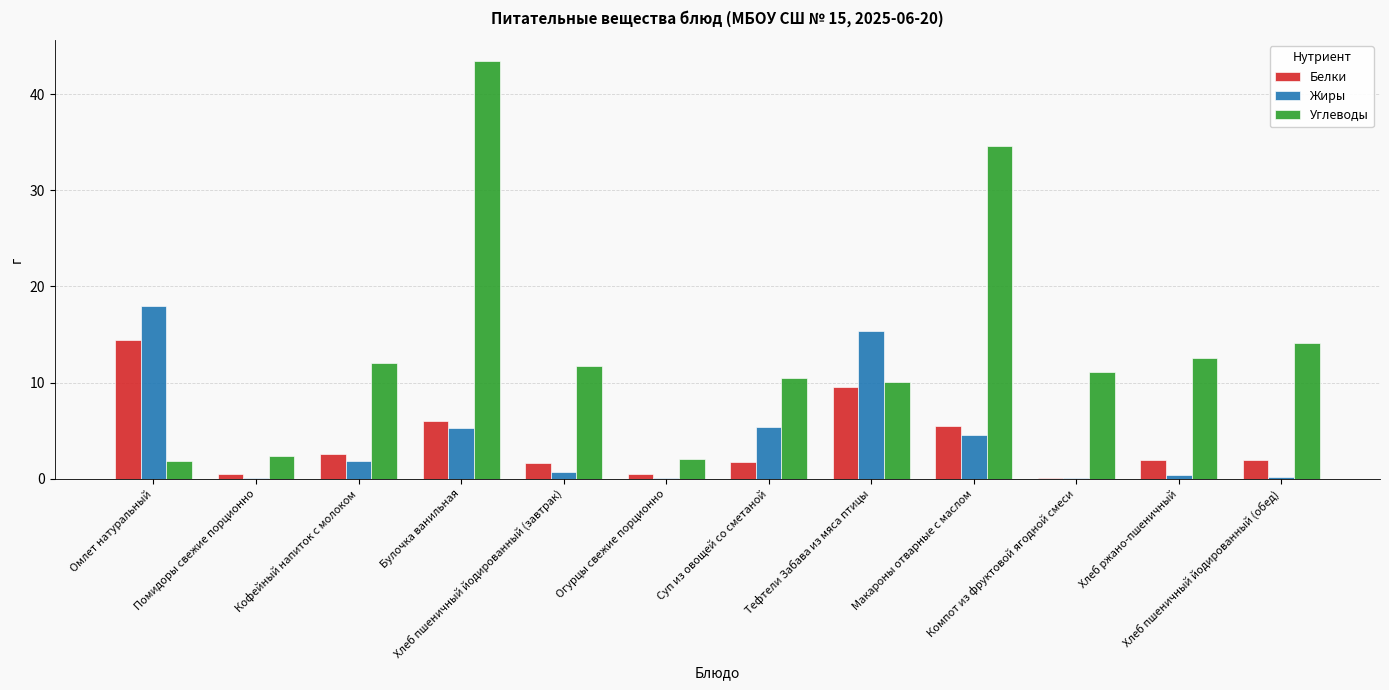

Are the bars grouped side by side (vs. stacked)?

Yes